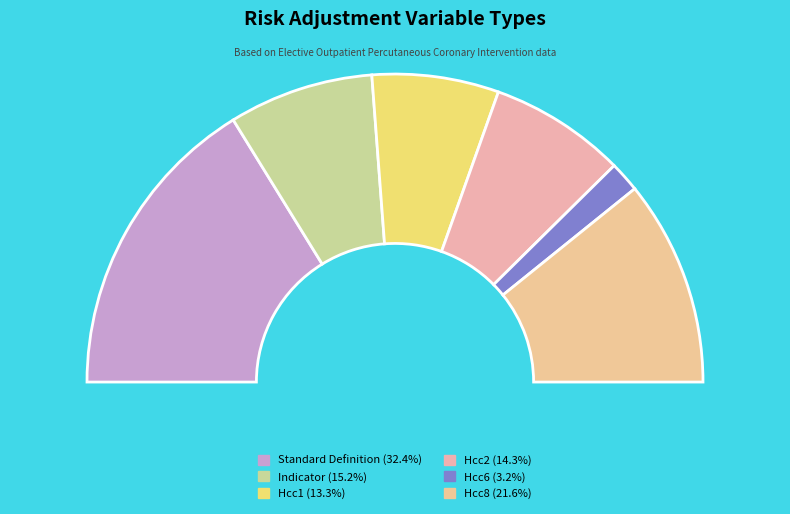

Is there any slice that represents more than half of the pie?

No